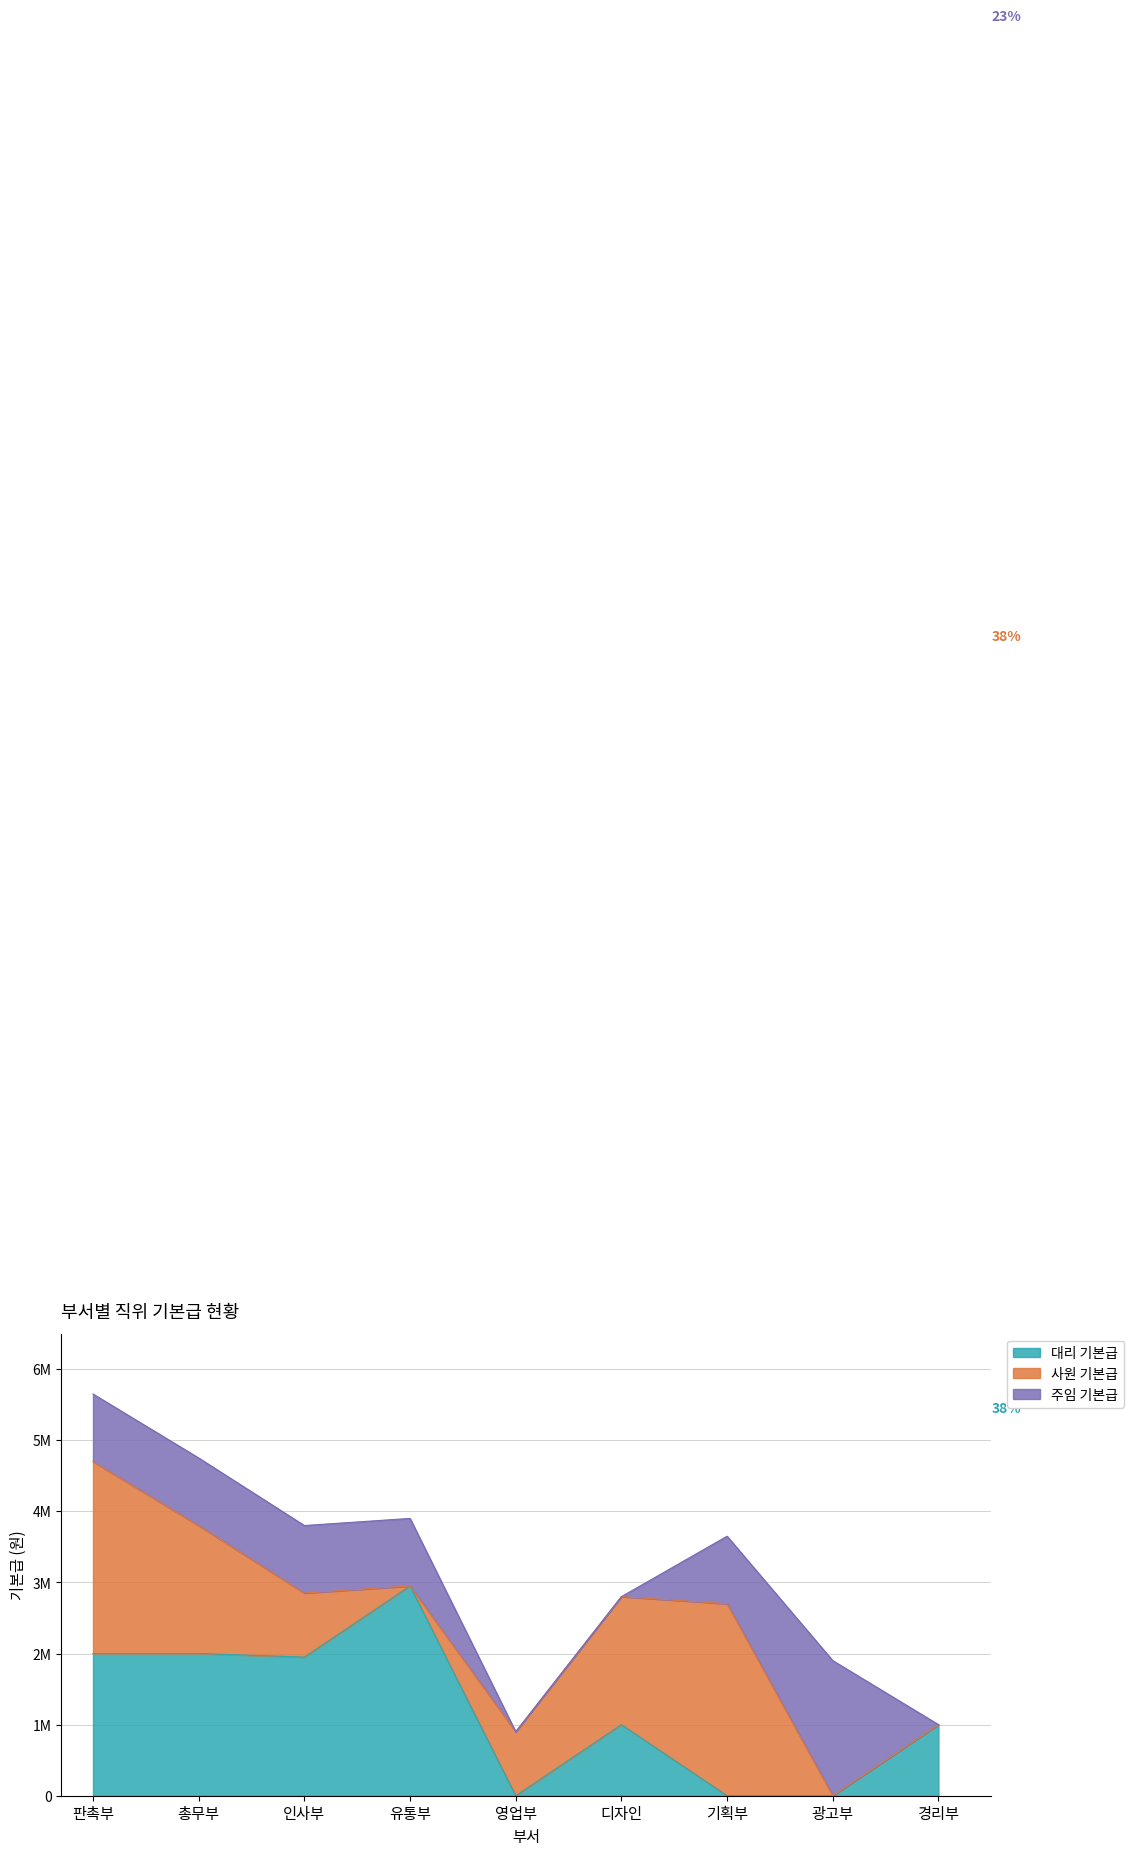

What are all the series names shown in the legend?

대리 기본급, 사원 기본급, 주임 기본급